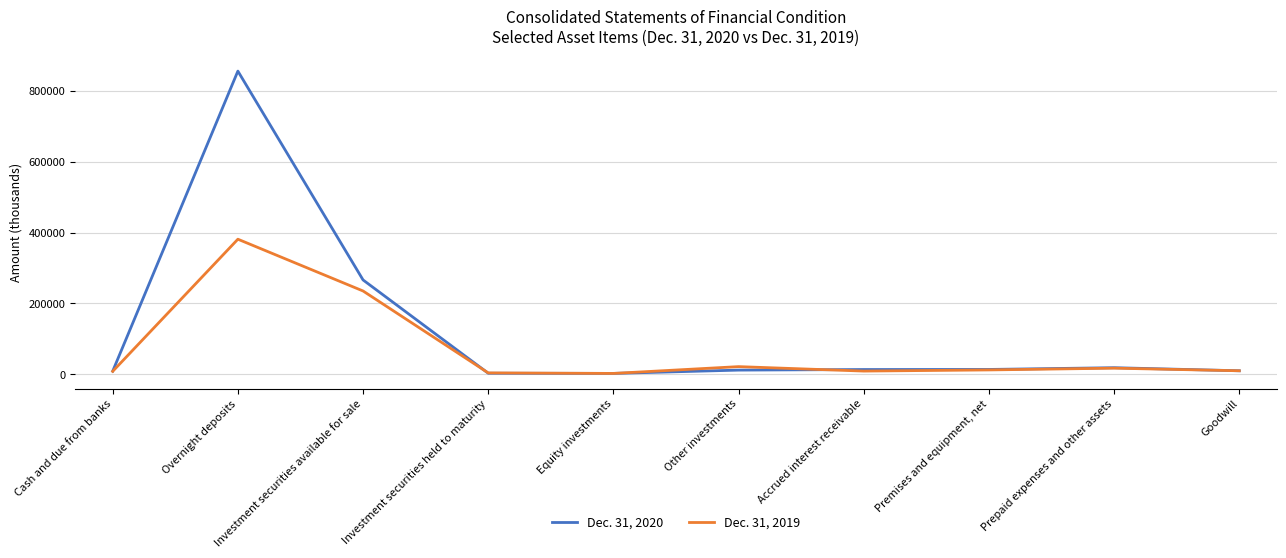

List the series in order of their overall mean, highest first.

Dec. 31, 2020, Dec. 31, 2019